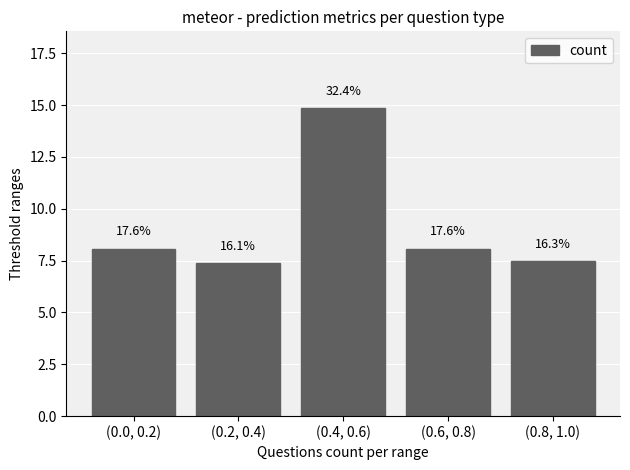

Does the chart contain any negative values?

No